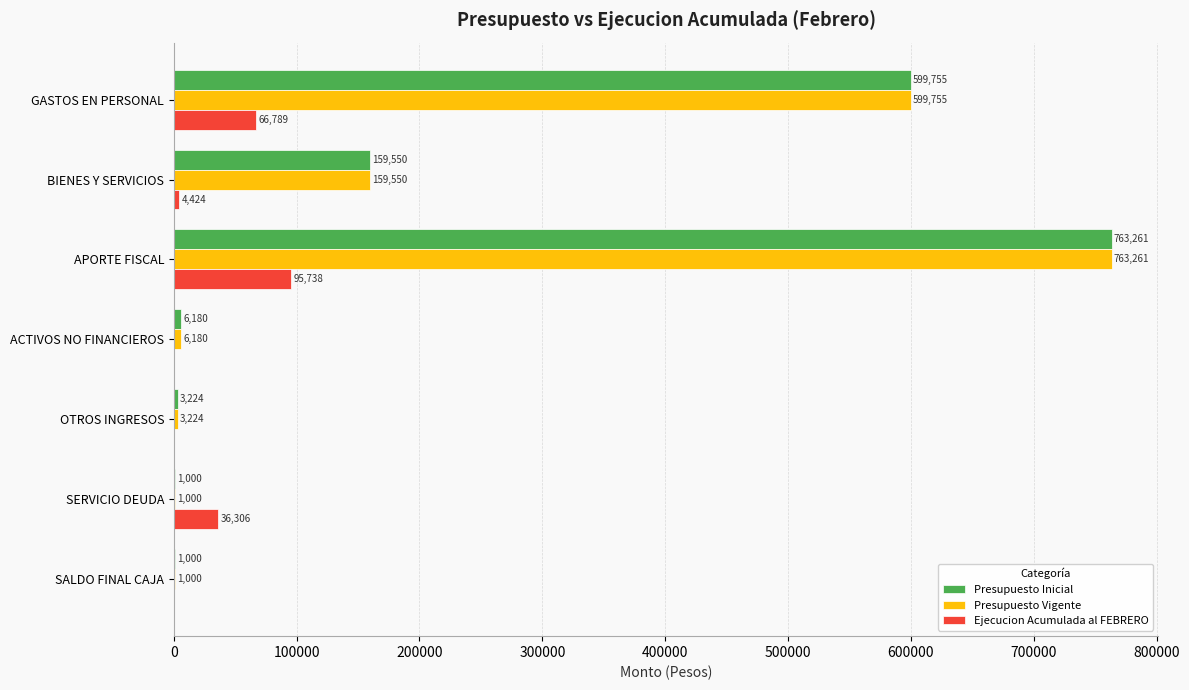

At which category is the sum across all series the highest?

APORTE FISCAL